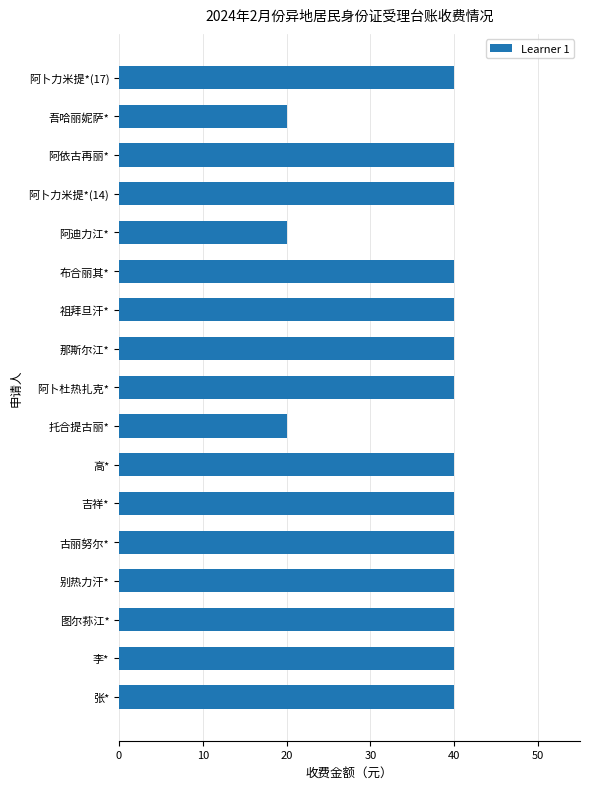

The value at 图尔荪江* is 62. True or false?

False